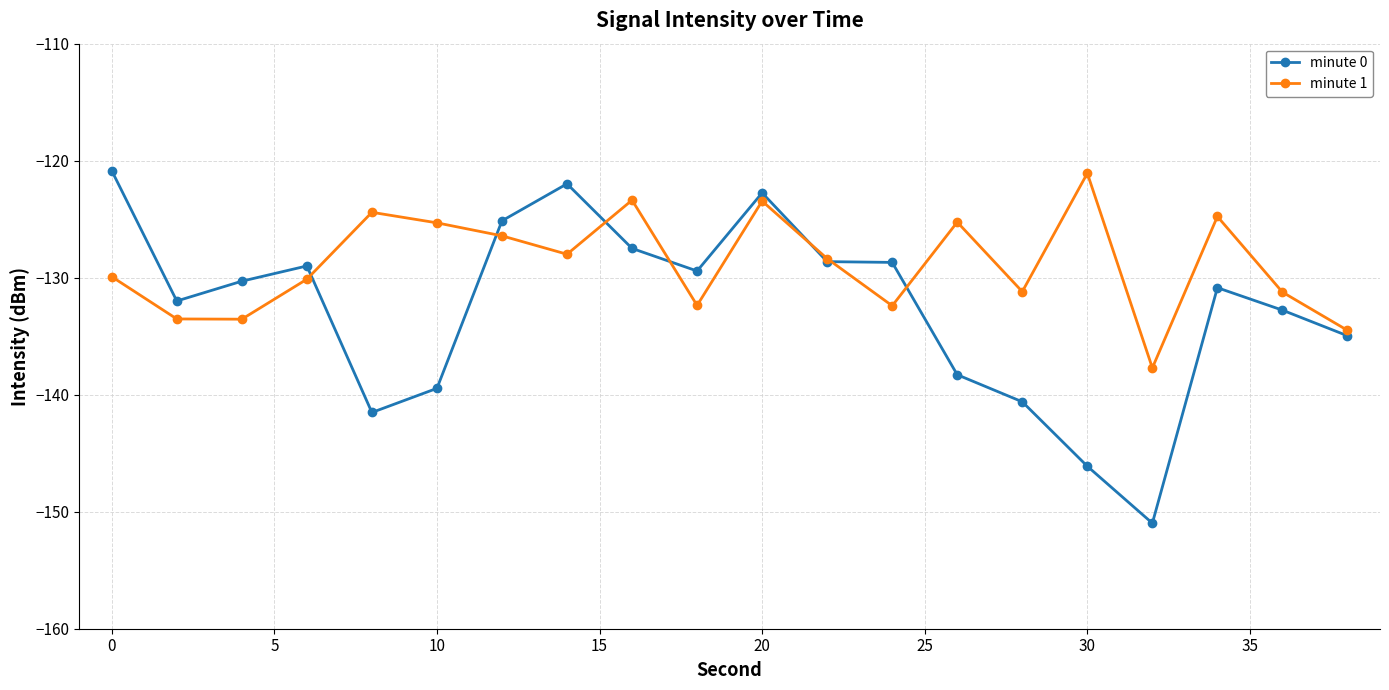

Rank the series by their average value, from lowest to highest.

minute 0, minute 1